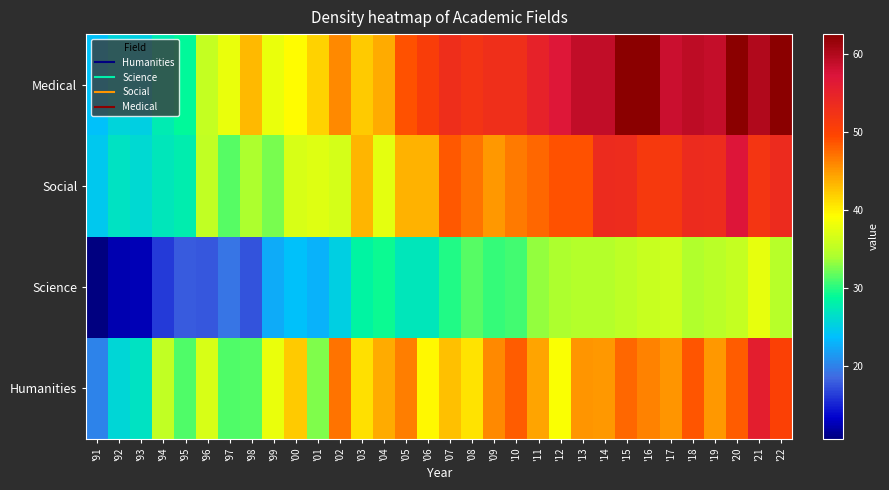

Reading left to right, extract all data points from this chart.

Humanities: '91=20.1	'92=25.9	'93=26.9	'94=35.4	'95=31.3	'96=36.8	'97=31.3	'98=31.5	'99=37.9	'00=42.2	'01=32.6	'02=47.0	'03=41.0	'04=44.0	'05=46.4	'06=39.6	'07=42.9	'08=40.9	'09=45.9	'10=48.4	'11=44.5	'12=39.0	'13=45.2	'14=45.0	'15=47.7	'16=46.3	'17=45.3	'18=48.8	'19=45.0	'20=48.3	'21=55.6	'22=50.4
Science: '91=10.7	'92=12.5	'93=12.7	'94=16.2	'95=17.8	'96=17.7	'97=19.3	'98=17.4	'99=22.6	'00=24.0	'01=23.0	'02=25.1	'03=28.5	'04=29.3	'05=27.3	'06=27.3	'07=29.8	'08=31.4	'09=30.5	'10=30.8	'11=33.3	'12=34.2	'13=34.5	'14=34.6	'15=35.2	'16=35.8	'17=36.2	'18=34.3	'19=35.0	'20=35.6	'21=37.8	'22=34.7
Social: '91=24.6	'92=26.9	'93=26.1	'94=27.3	'95=27.8	'96=35.3	'97=31.5	'98=34.1	'99=32.5	'00=36.7	'01=37.2	'02=36.6	'03=43.4	'04=37.5	'05=43.6	'06=43.6	'07=48.6	'08=47.1	'09=45.0	'10=46.7	'11=47.7	'12=48.9	'13=49.0	'14=53.5	'15=53.3	'16=51.3	'17=51.5	'18=53.5	'19=53.4	'20=57.1	'21=52.0	'22=53.6
Medical: '91=24.0	'92=25.5	'93=25.2	'94=27.7	'95=28.9	'96=35.6	'97=37.9	'98=43.3	'99=37.9	'00=39.4	'01=41.8	'02=45.8	'03=42.2	'04=44.0	'05=49.0	'06=50.8	'07=53.1	'08=52.2	'09=52.9	'10=52.9	'11=55.0	'12=56.8	'13=59.1	'14=59.1	'15=62.4	'16=62.4	'17=58.5	'18=59.3	'19=58.9	'20=62.4	'21=60.1	'22=62.6